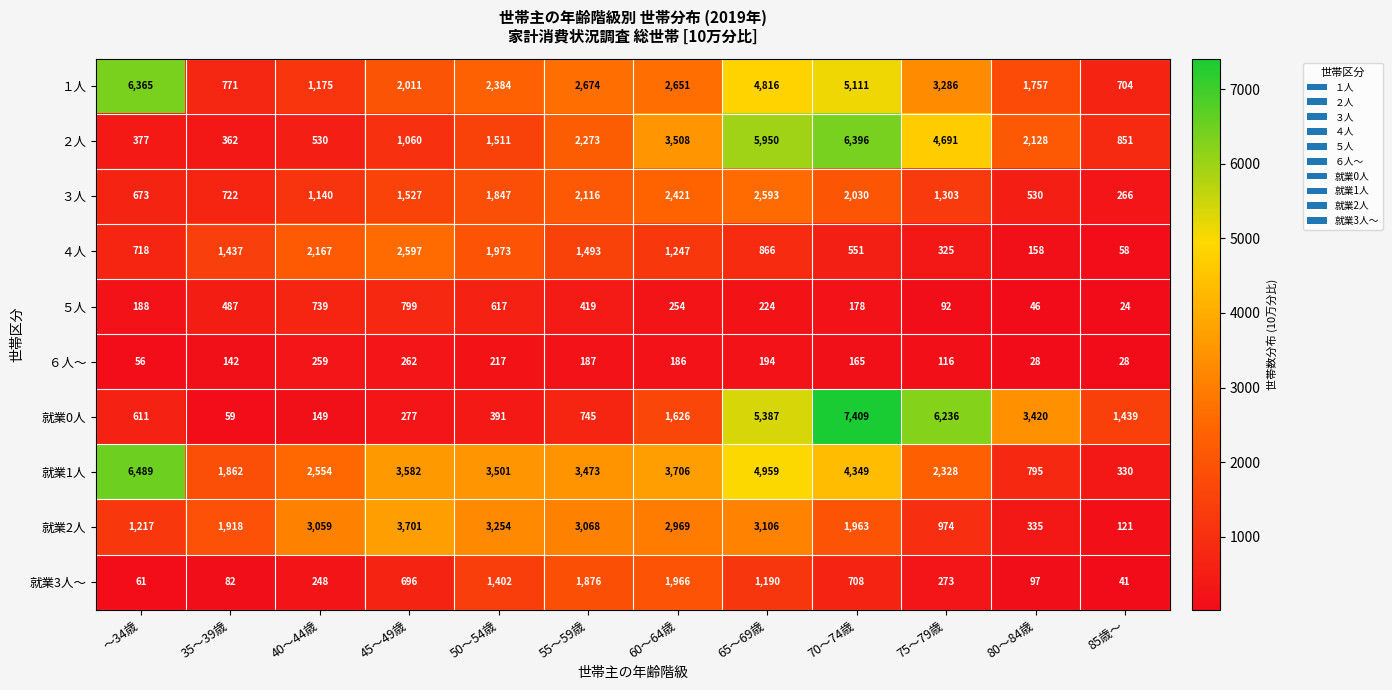

Where is ２人 nearest to the value 3379?

60～64歳